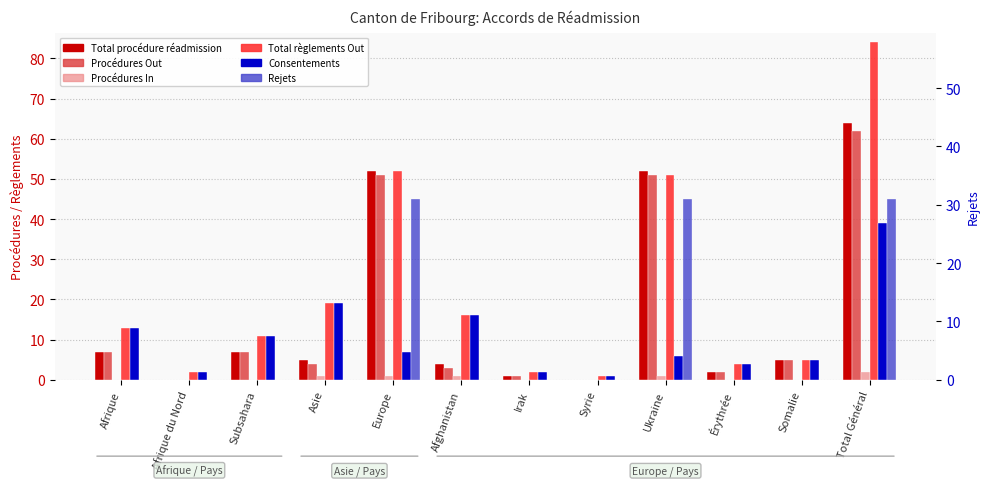

What position from the right is Asie?

9